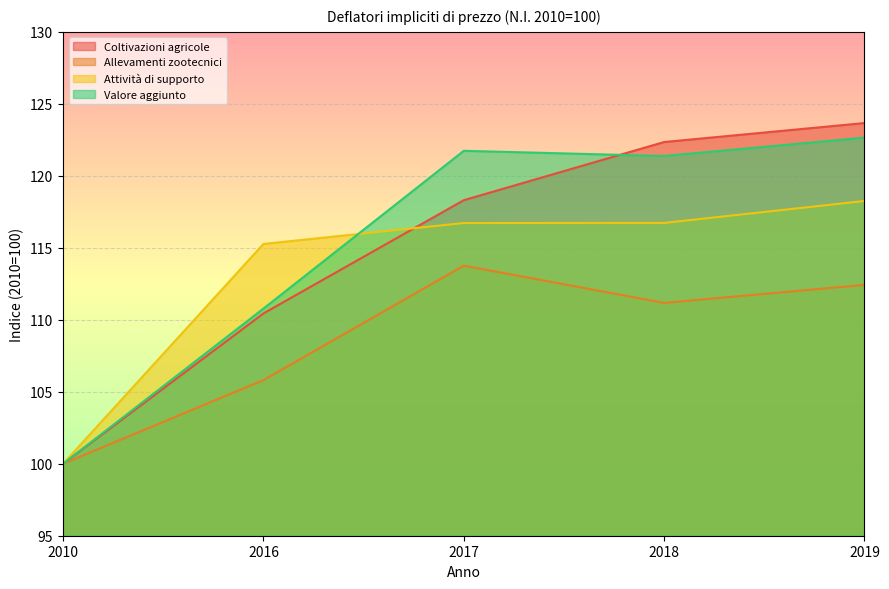

At which label does Coltivazioni agricole first exceed 118?

2017